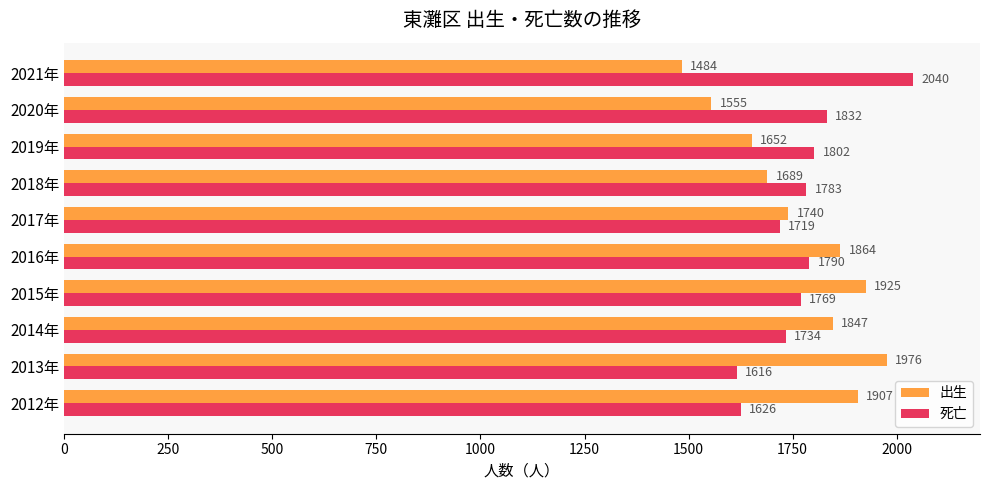

The value of 死亡 at 2020年 is 1832. True or false?

True